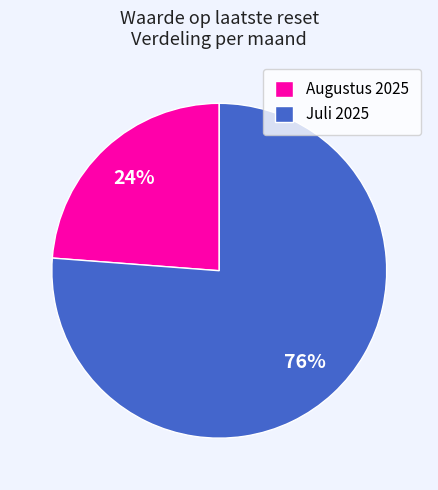

Count the number of slices in the pie.

2